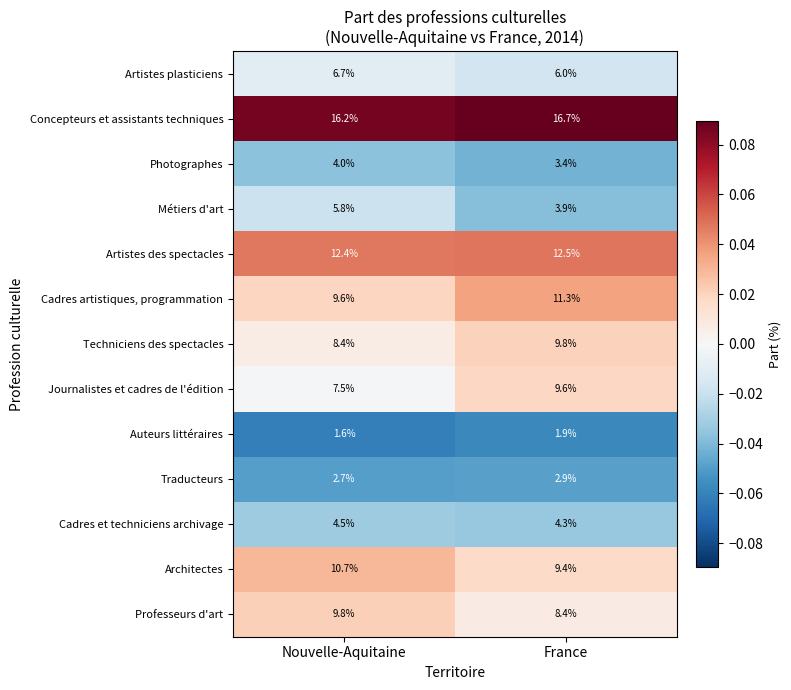

Rank the series at France from lowest to highest value.

Auteurs littéraires, Traducteurs, Photographes, Métiers d'art, Cadres et techniciens archivage, Artistes plasticiens, Professeurs d'art, Architectes, Journalistes et cadres de l'édition, Techniciens des spectacles, Cadres artistiques, programmation, Artistes des spectacles, Concepteurs et assistants techniques